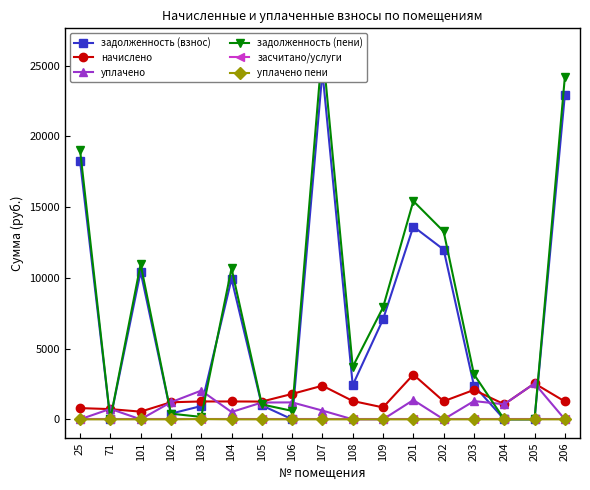

Rank the categories by уплачено пени value from highest to lowest.

103, 25, 71, 101, 102, 104, 105, 106, 107, 108, 109, 201, 202, 203, 204, 205, 206